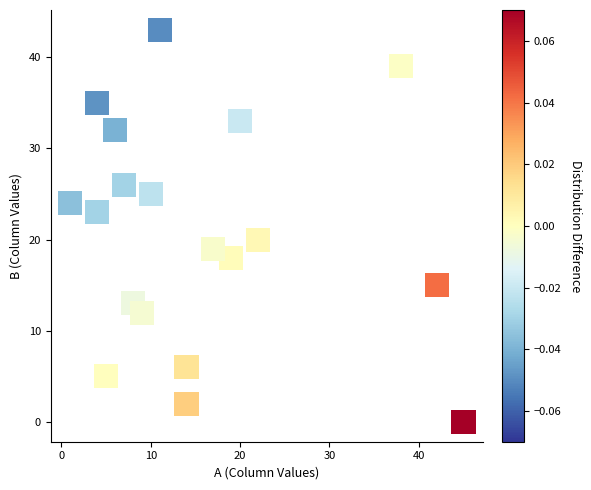

What Y value in the scatter plot is closest to 21?

20